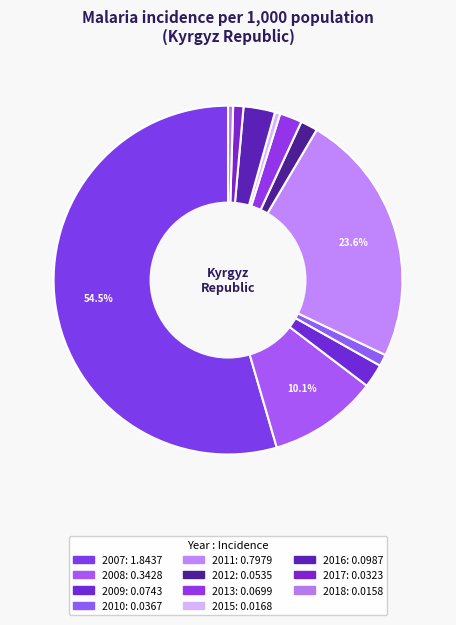

Does 2007 account for over 50% of the chart?

Yes